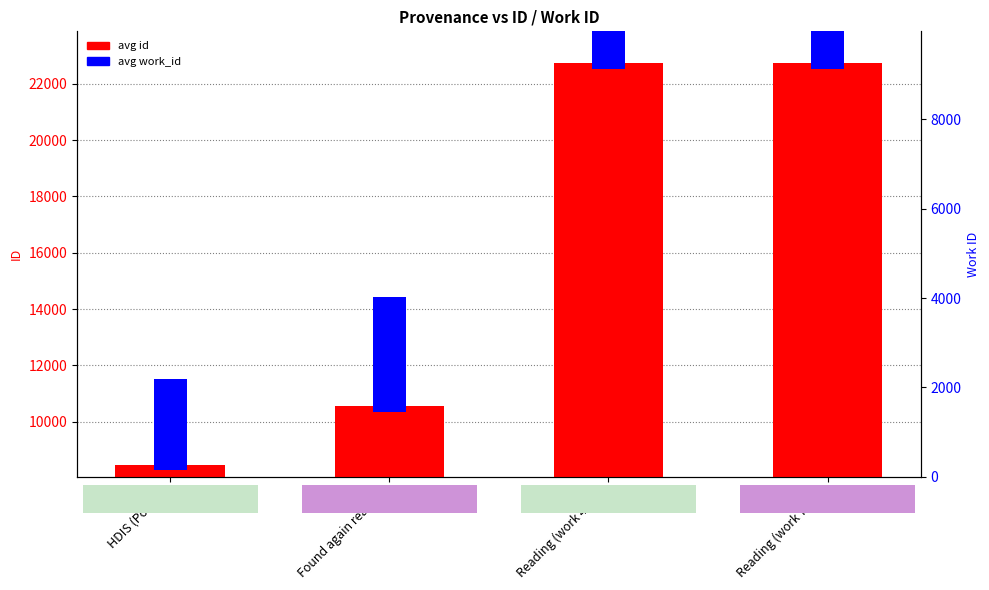

At which label is avg id closest to 15599?

Found again reading